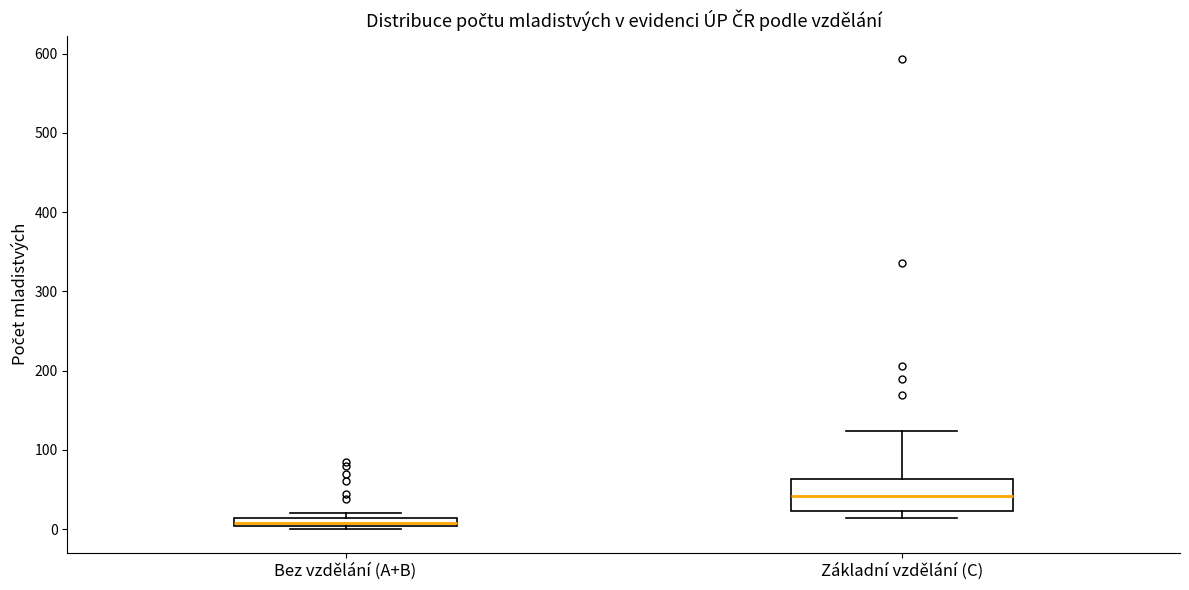

Where is the lower edge of the box for Základní vzdělání (C) on the y-axis? The values are not printed on the chart, so give them approximately, as read against the axis.

20